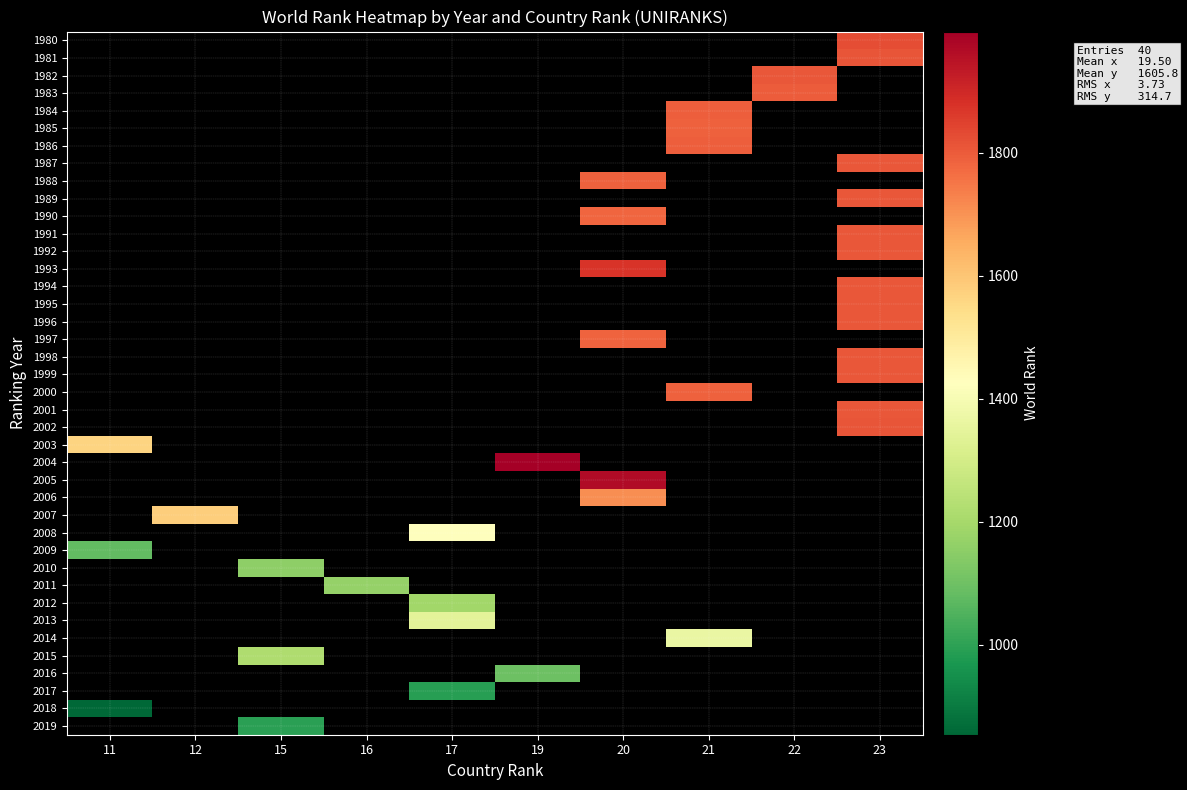

What is the minimum value shown in the chart?

854.0